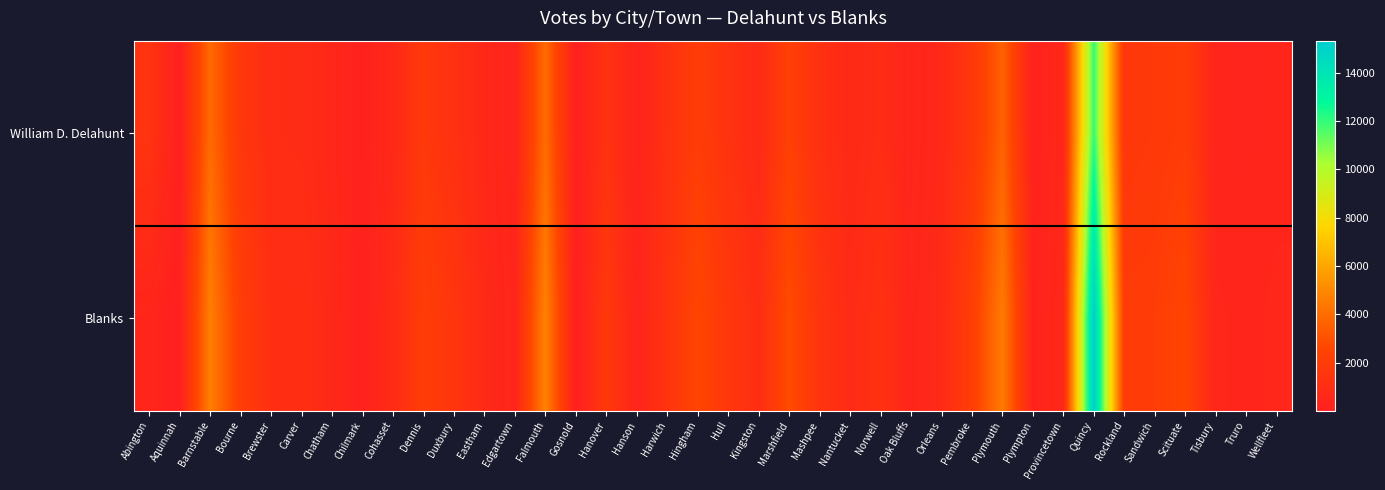

Reading left to right, transcribe all the data shown in this chart.

William D. Delahunt: Abington=1374	Aquinnah=55	Barnstable=3916	Bourne=1675	Brewster=914	Carver=880	Chatham=596	Chilmark=152	Cohasset=651	Dennis=1755	Duxbury=1192	Eastham=633	Edgartown=309	Falmouth=3942	Gosnold=13	Hanover=1304	Hanson=327	Harwich=1196	Hingham=2035	Hull=1332	Kingston=785	Marshfield=2211	Mashpee=1191	Nantucket=669	Norwell=938	Oak Bluffs=384	Orleans=694	Pembroke=1643	Plymouth=3614	Plympton=193	Provincetown=571	Quincy=12009	Rockland=1613	Sandwich=1760	Scituate=2008	Tisbury=376	Truro=346	Wellfleet=389
Blanks: Abington=410	Aquinnah=6	Barnstable=4671	Bourne=2067	Brewster=1053	Carver=1052	Chatham=668	Chilmark=176	Cohasset=854	Dennis=2052	Duxbury=1534	Eastham=743	Edgartown=370	Falmouth=4786	Gosnold=14	Hanover=1727	Hanson=385	Harwich=1365	Hingham=2564	Hull=1654	Kingston=1001	Marshfield=2832	Mashpee=1429	Nantucket=810	Norwell=1229	Oak Bluffs=472	Orleans=790	Pembroke=2112	Plymouth=4524	Plympton=239	Provincetown=668	Quincy=15339	Rockland=2001	Sandwich=2036	Scituate=2524	Tisbury=442	Truro=395	Wellfleet=450